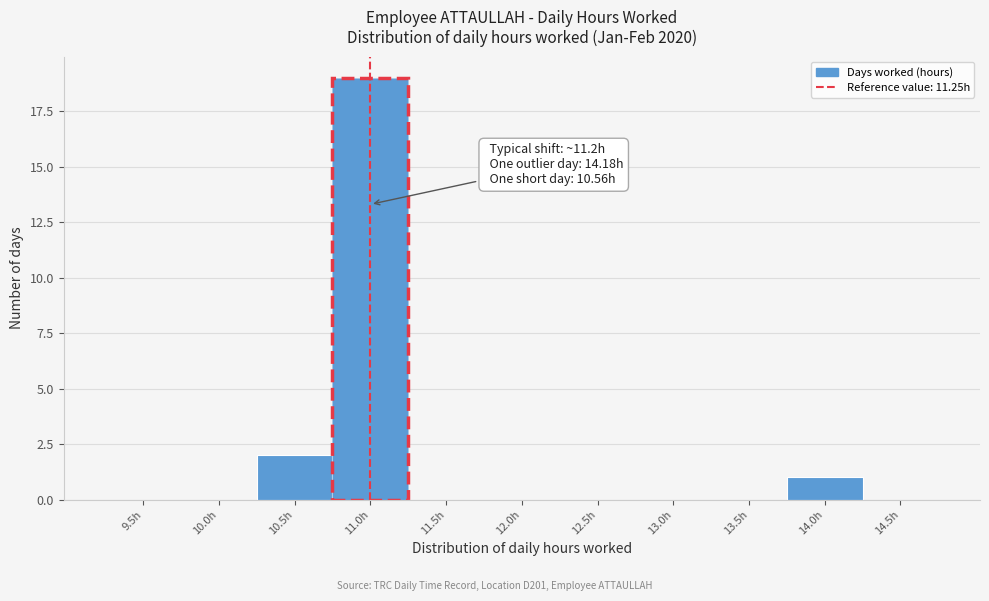

Reading right to left, transcribe all the data shown in this chart.

14.5h=0	14.0h=1	13.5h=0	13.0h=0	12.5h=0	12.0h=0	11.5h=0	11.0h=19	10.5h=2	10.0h=0	9.5h=0